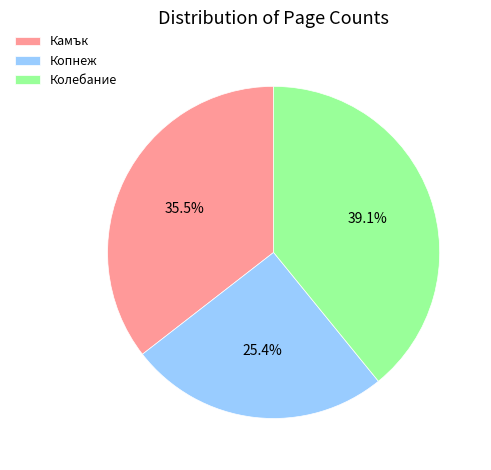

Rank the categories by value from highest to lowest.

Колебание, Камък, Копнеж